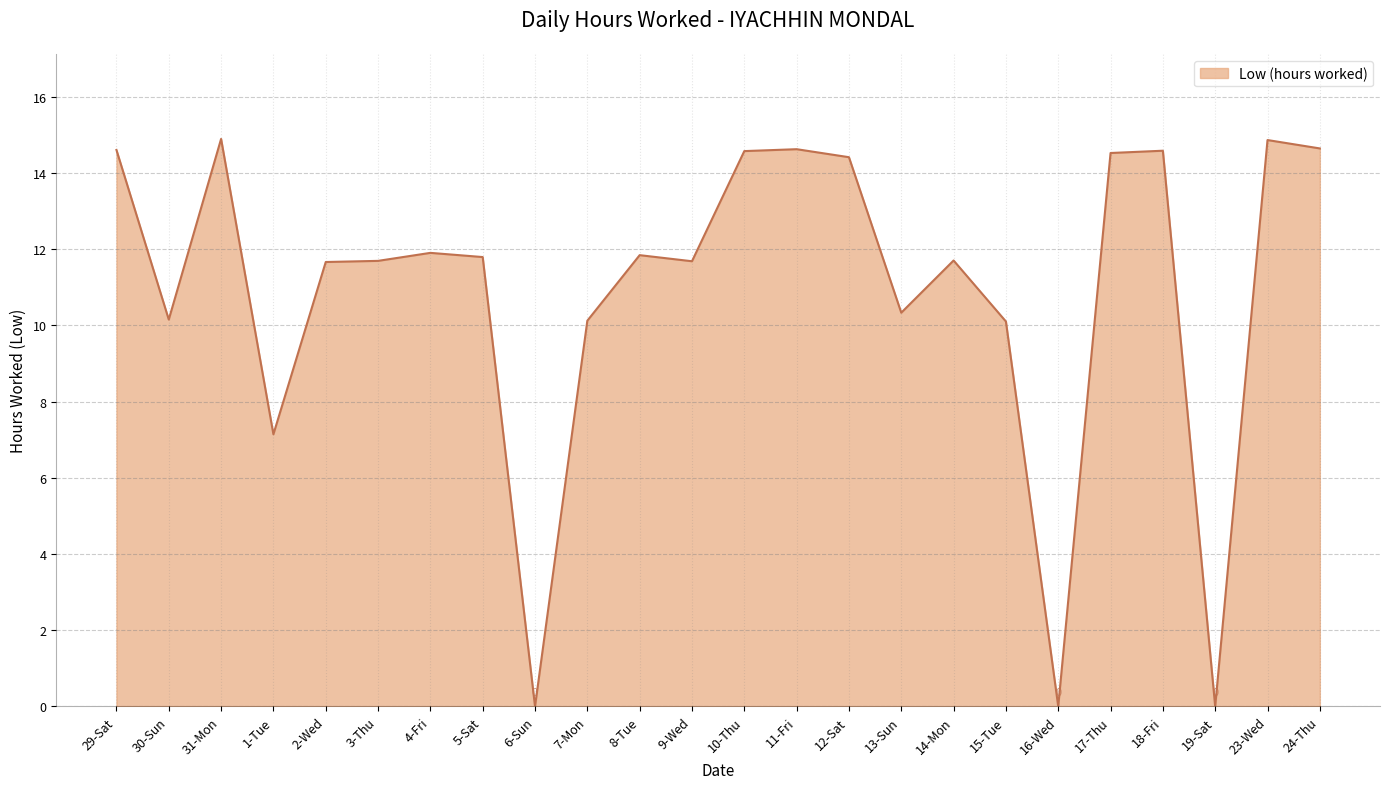

The value at 24-Thu is 21.0. True or false?

False